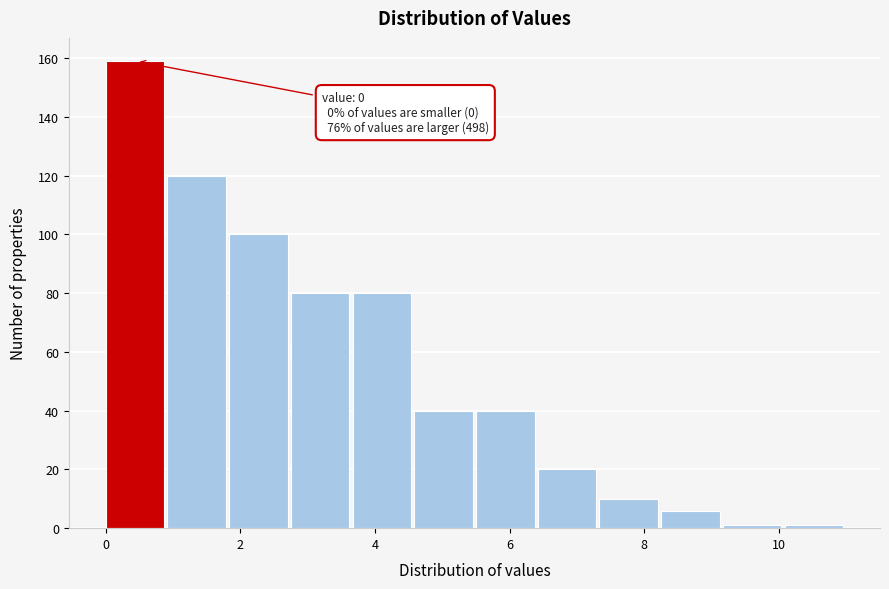

Over which range of the x-axis is the bar tallest?

0.0 to 1.0